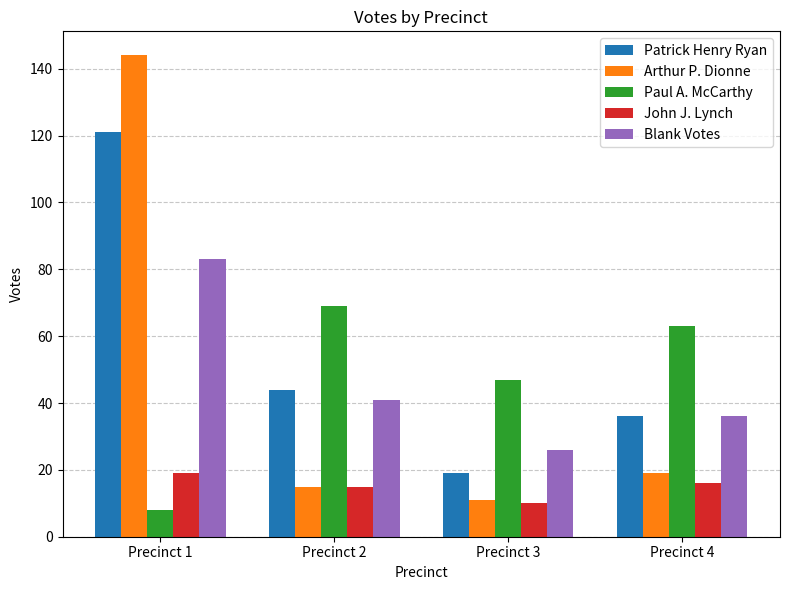

What is the approximate value of Paul A. McCarthy at Precinct 3?

47